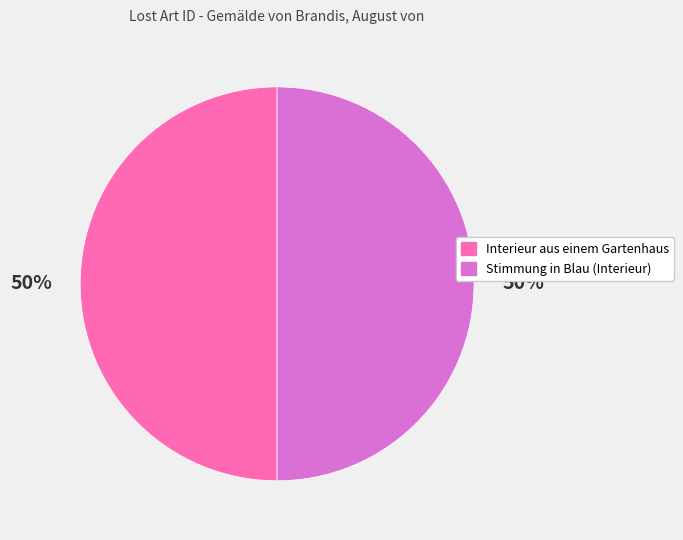

To the nearest percent, what percentage of the pie is Stimmung in Blau (Interieur)?

50%